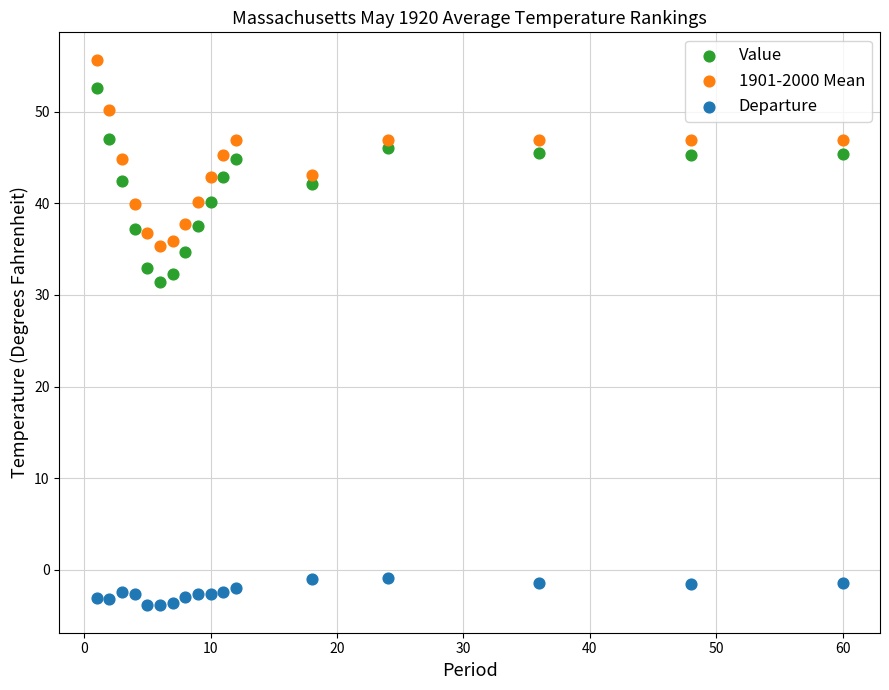

Which series contains the lowest Y value?

Departure